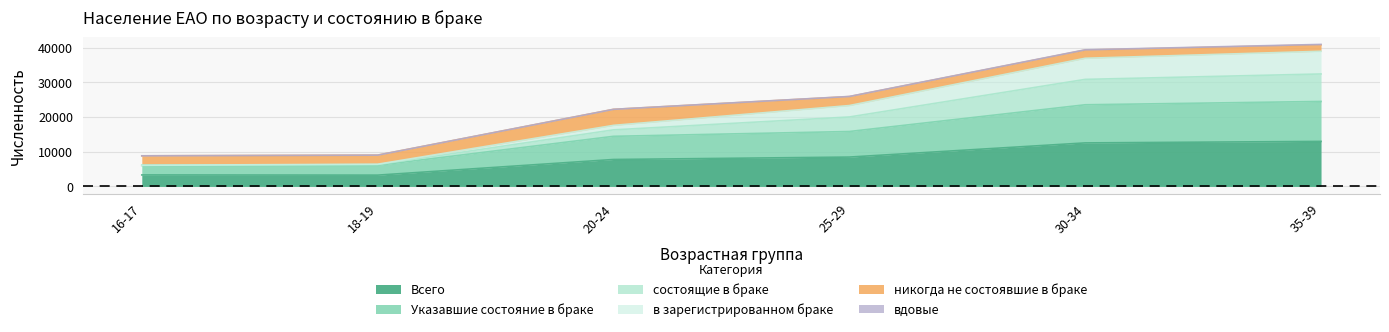

What is the minimum value for Всего?

3254